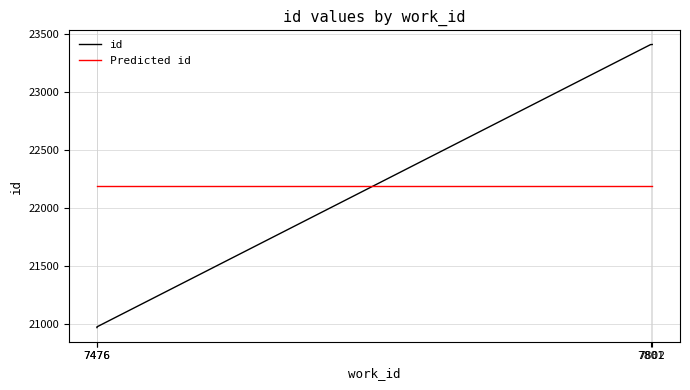

Which category has the highest value in the Predicted id series?

7476